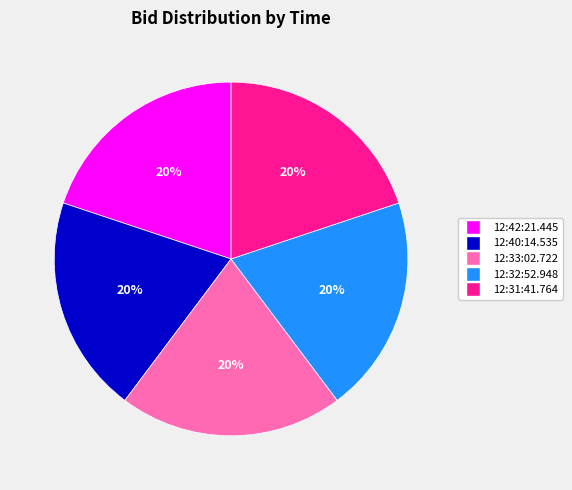

True or false: 12:42:21.445 accounts for 25% of the total.

False